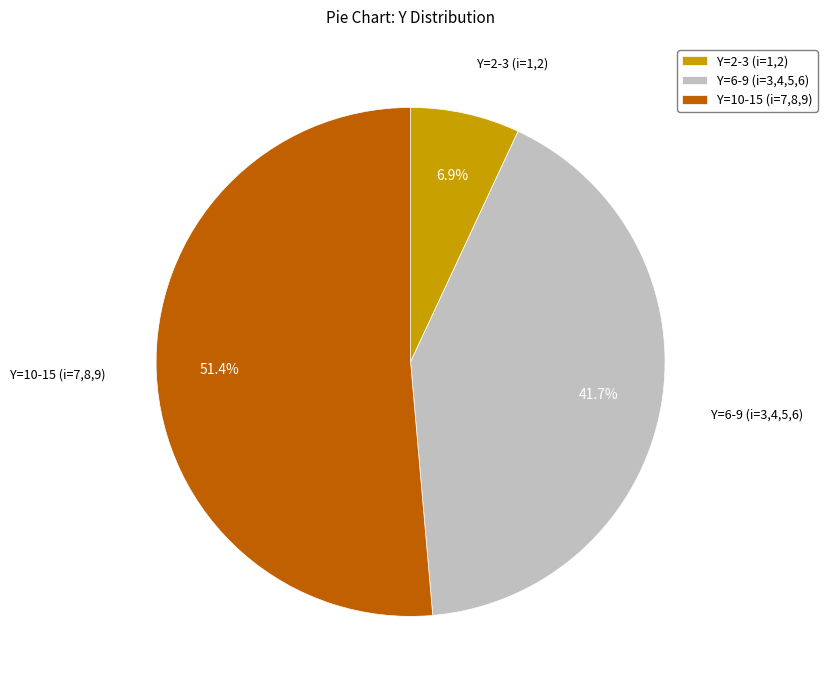

Between Y=10-15 (i=7,8,9) and Y=6-9 (i=3,4,5,6), which is larger?

Y=10-15 (i=7,8,9)